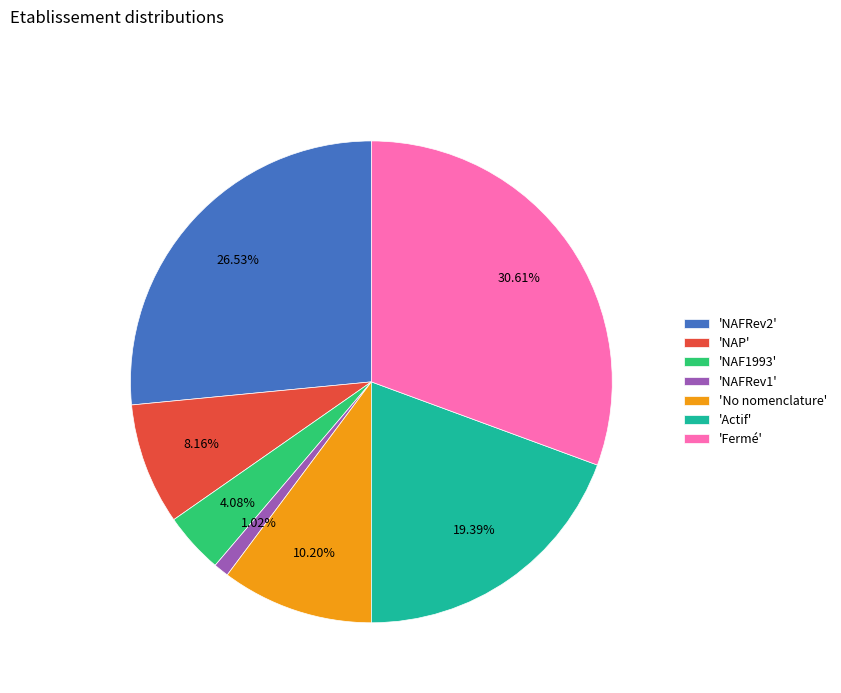

How many slices are in this pie chart?

7